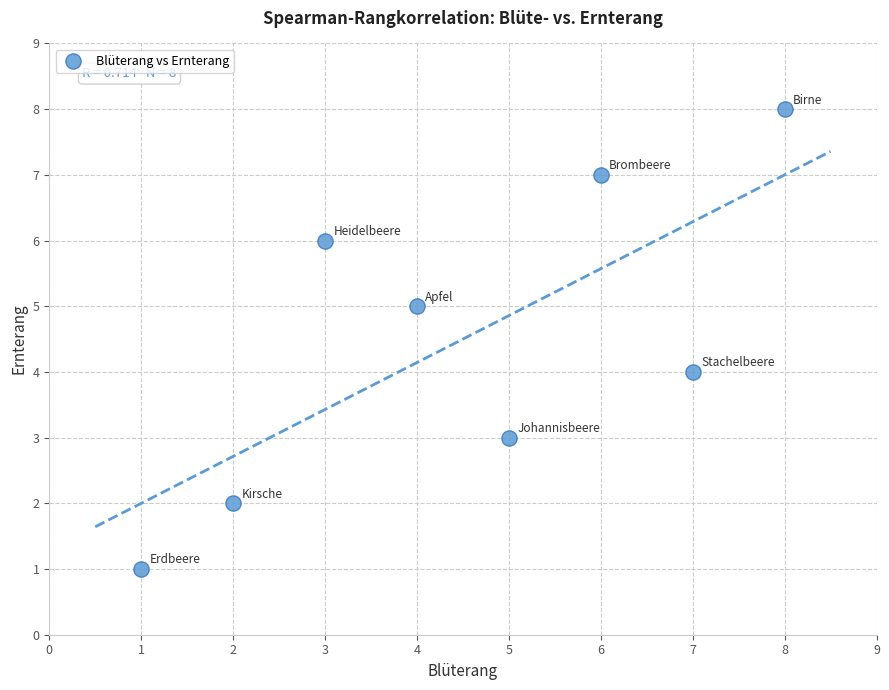

What is the range of X values (max minus min)?

7